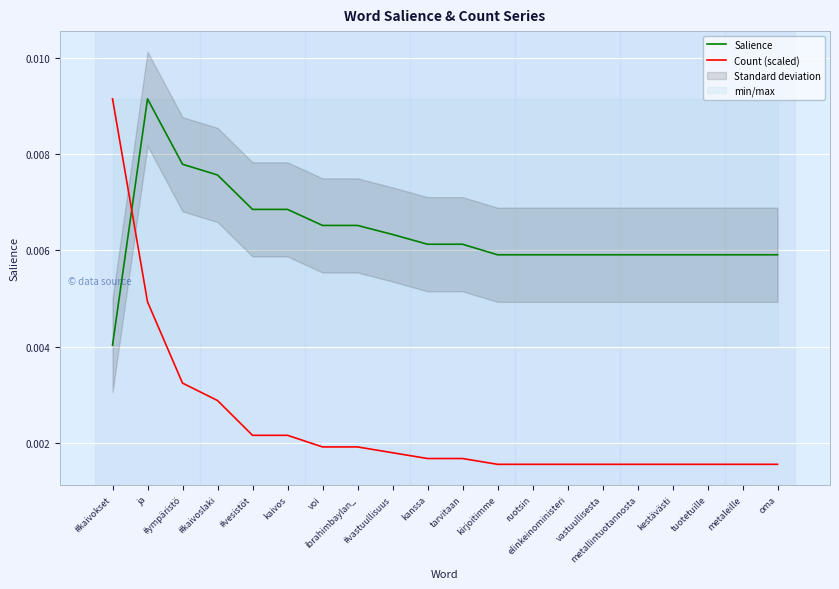

Which series ends up on top after the final intersection of Count (scaled) and Salience?

Salience